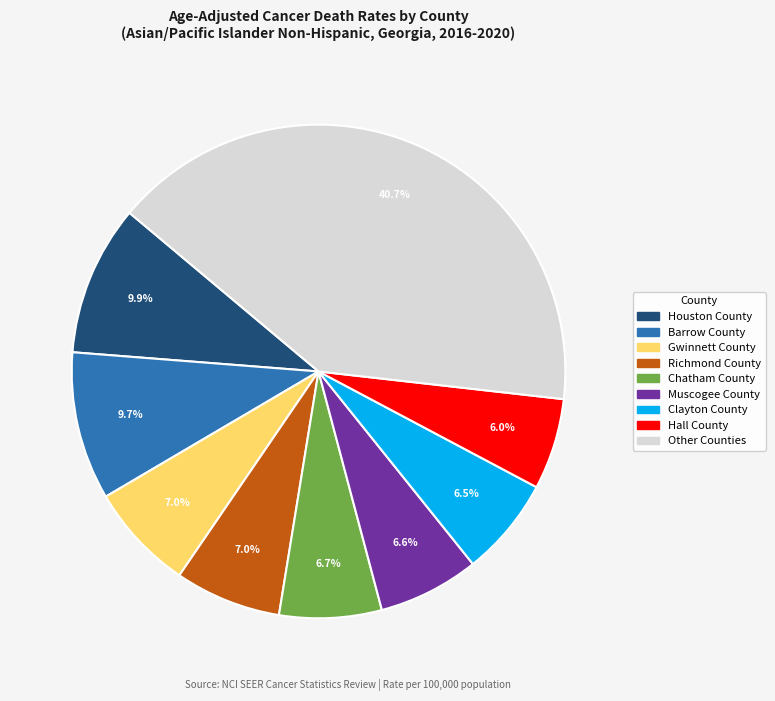

To the nearest percent, what is the difference between the largest and smallest slice percentages?

35%